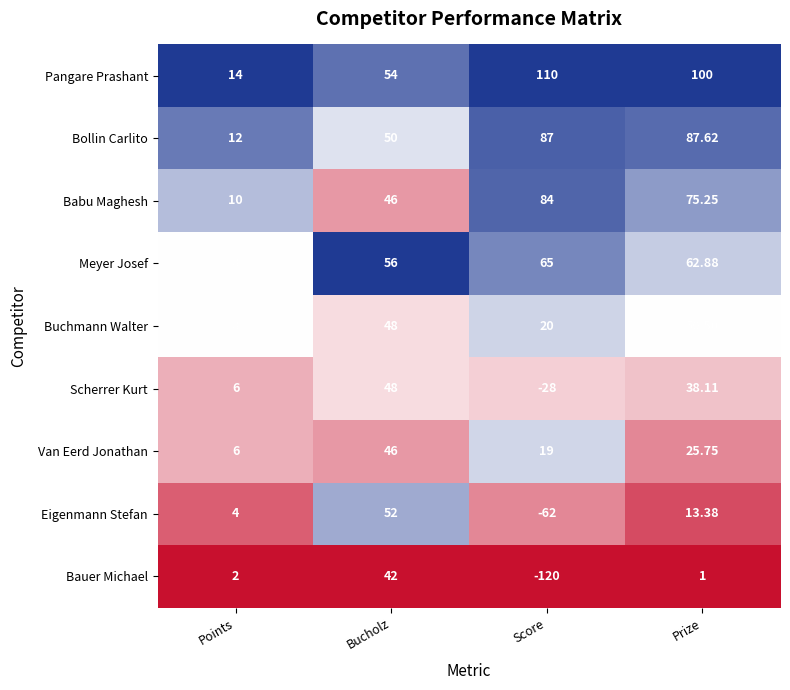

Which label corresponds to the smallest value in the chart?

Score